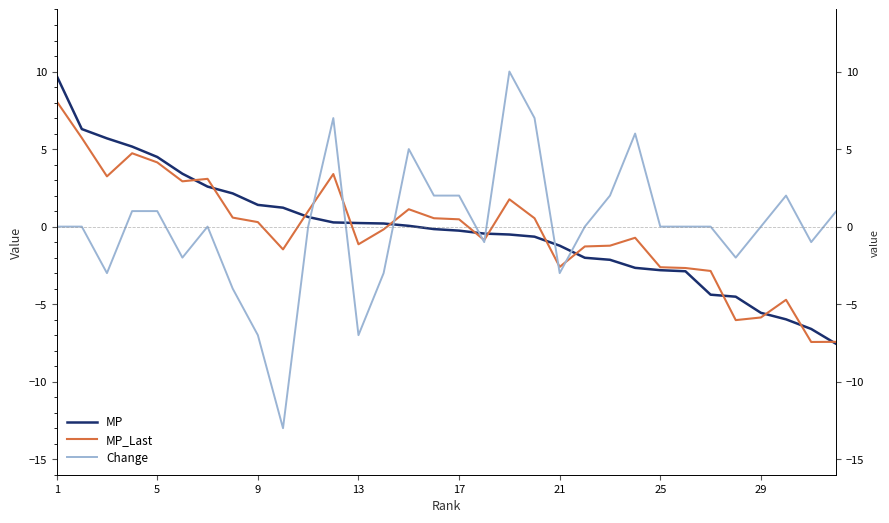

What is the sum of all MP values?

-6.9